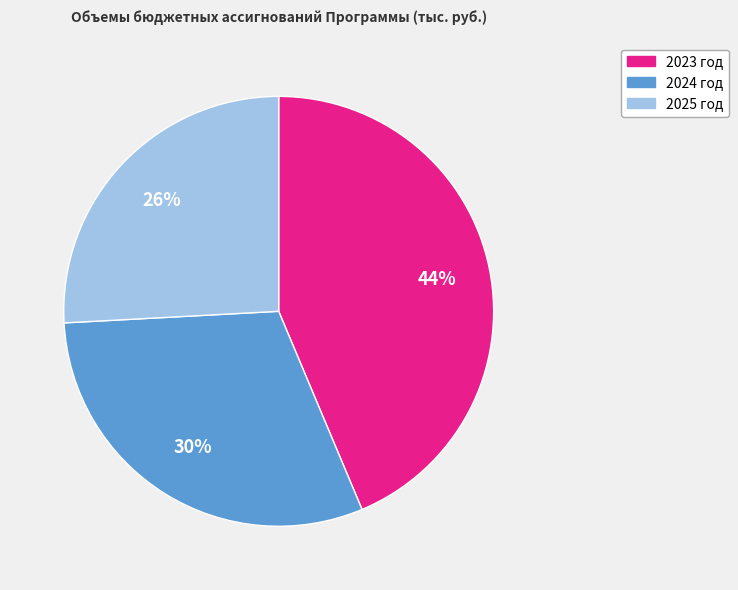

True or false: 2024 год accounts for 30% of the total.

True